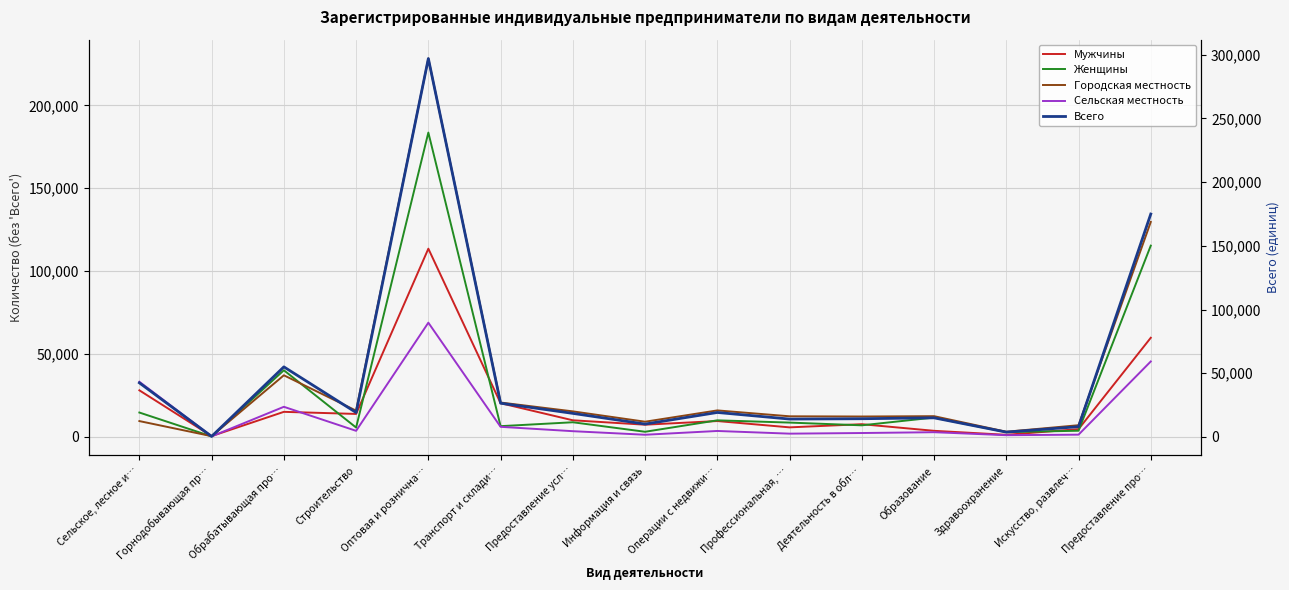

What is the average value of the Сельская местность series?

12731